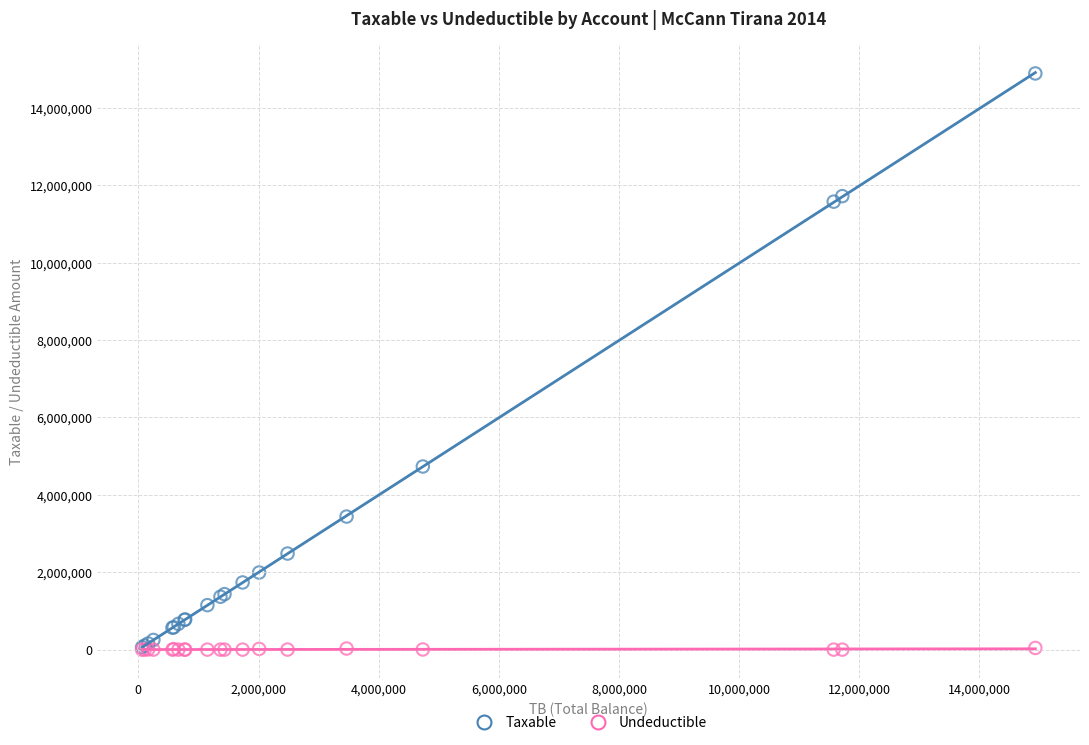

Which series has the largest Y range (max minus min)?

Taxable